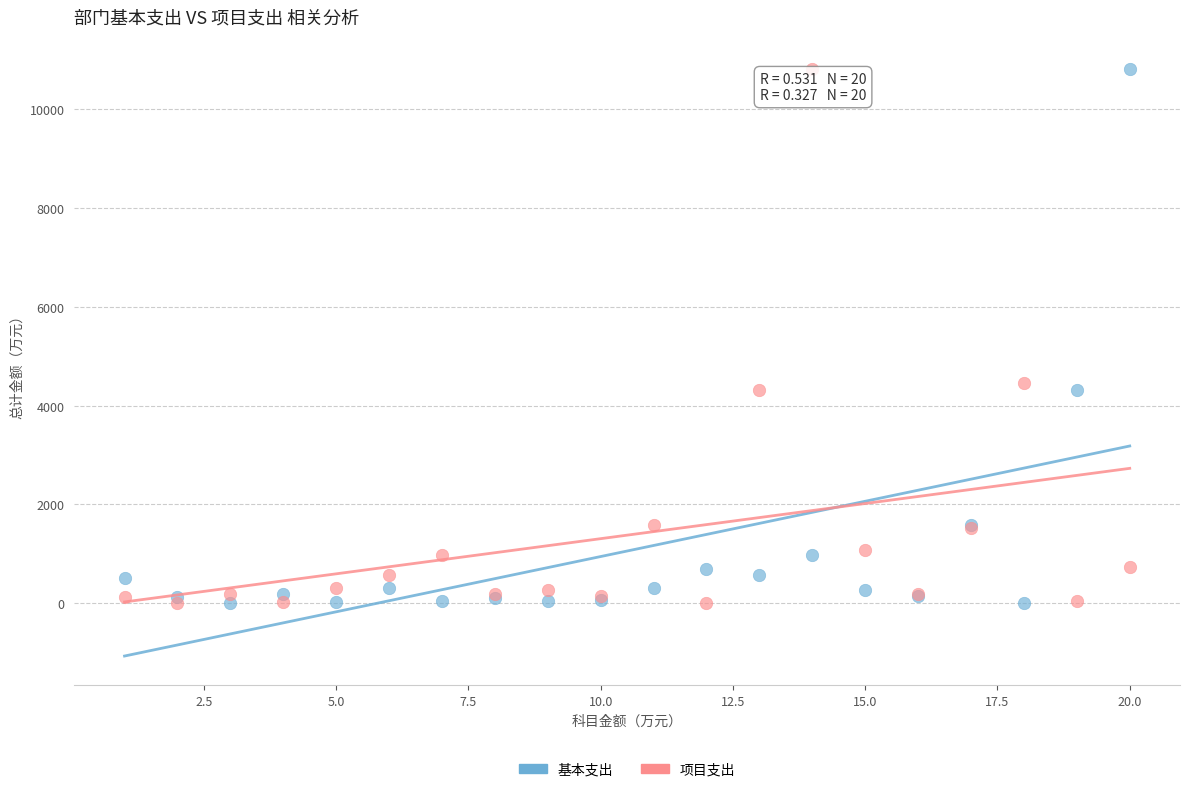

In the 基本支出 series, what Y value is closest to 5409?

4317.0